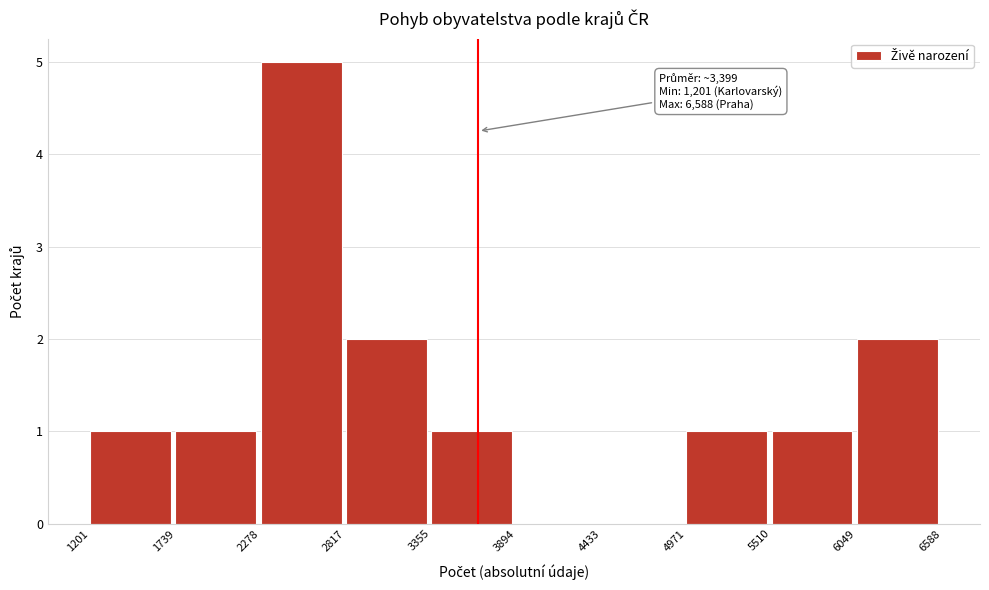

Over which range of the x-axis is the bar tallest?

2278 to 2817